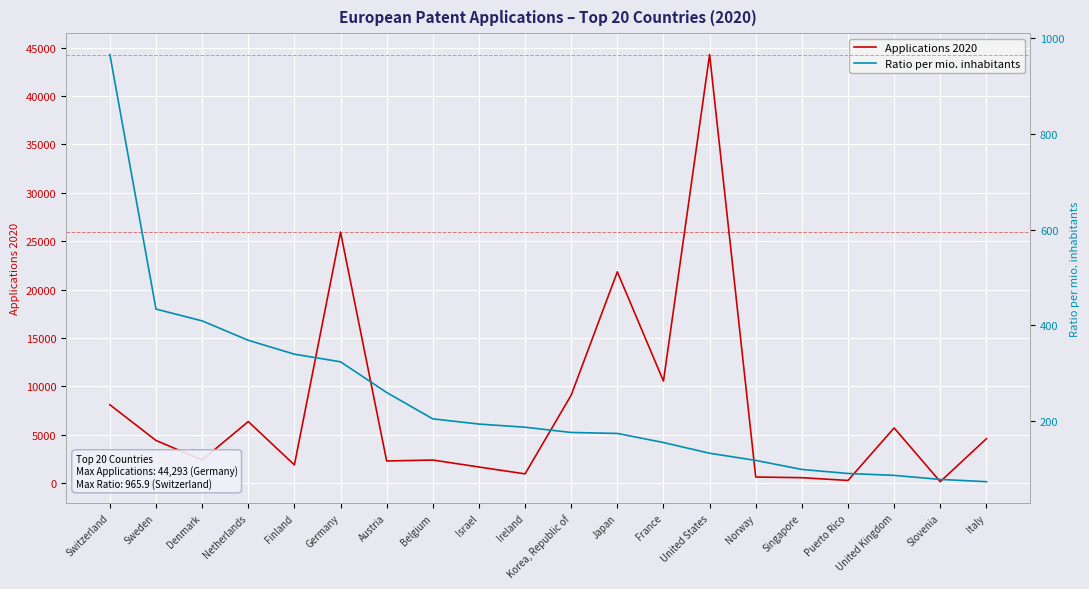

What value does the Applications 2020 series have at Netherlands?

6375